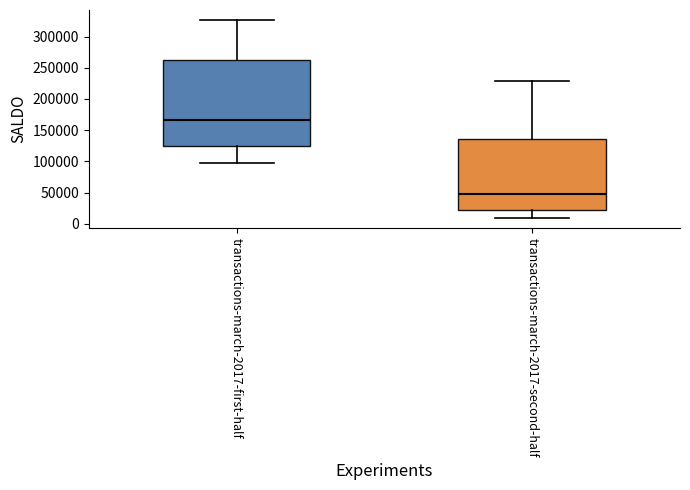

Reading left to right, read every box against the y-axis: the position of its median line, the range the box covers, and the ends of its whiskers. The values are not printed on the chart, so give them approximately, as read against the axis.

transactions-march-2017-first-half: median 165000, box 125000 to 260000, whiskers 100000 to 325000
transactions-march-2017-second-half: median 45000, box 20000 to 135000, whiskers 10000 to 230000